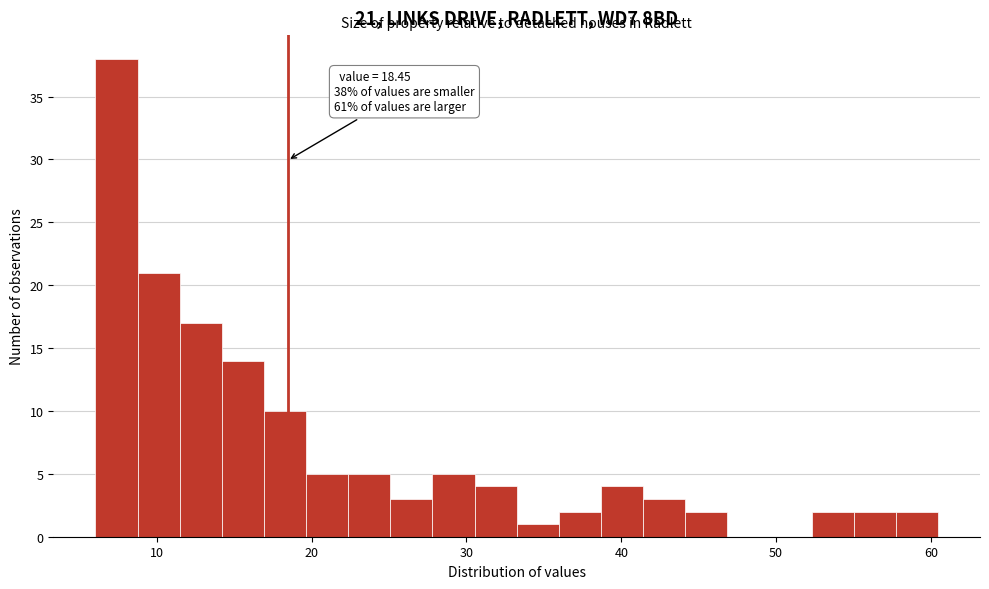

Read against the x-axis, roughly where is the centre of the tallest bar?

7